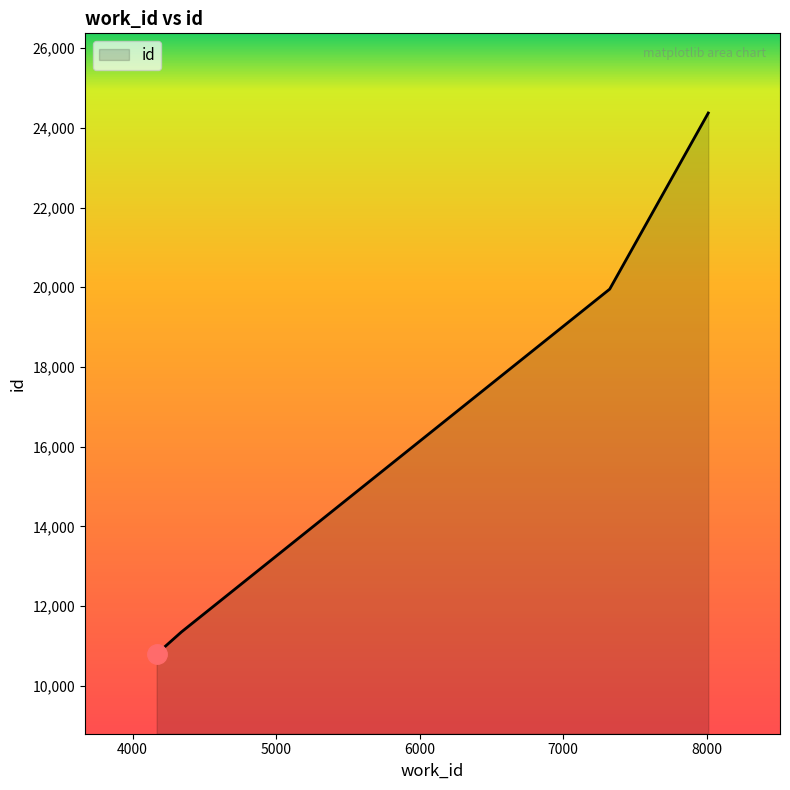

What is the difference between the second highest and minimum values?

9160